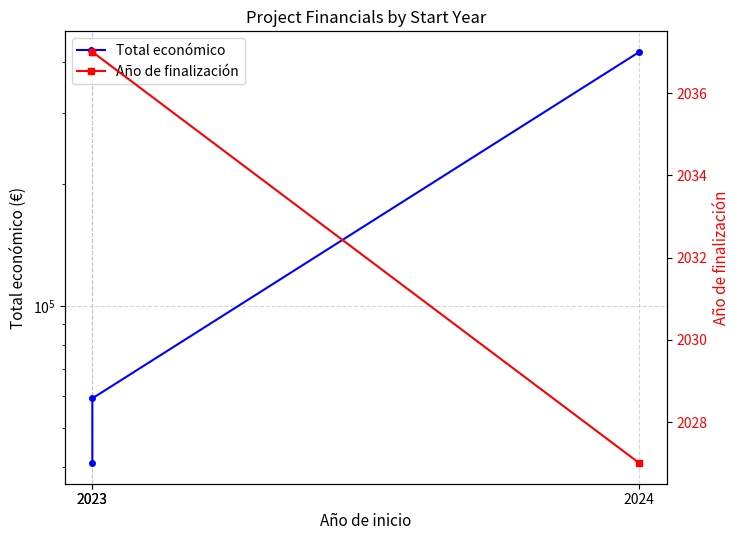

Rank the series by their maximum value, from highest to lowest.

Total económico, Año de finalización